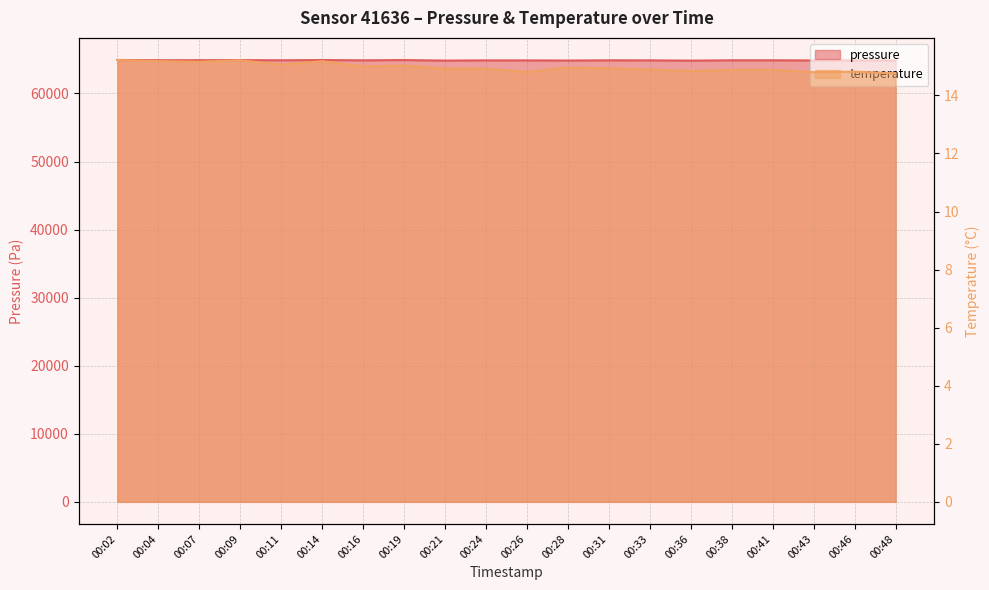

Where does the pressure series first go above 64874?

00:02